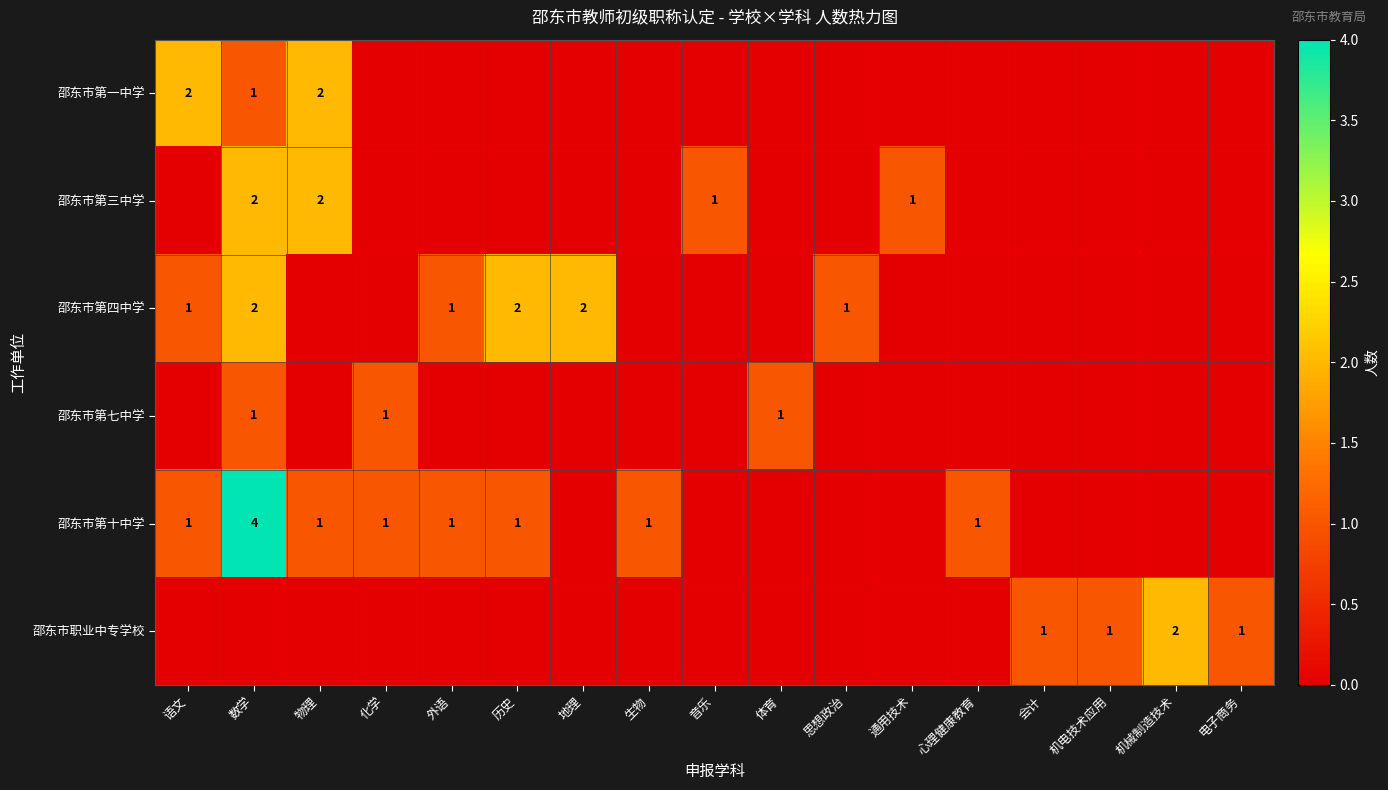

What is the spread (max minus min) of values at 外语?

1